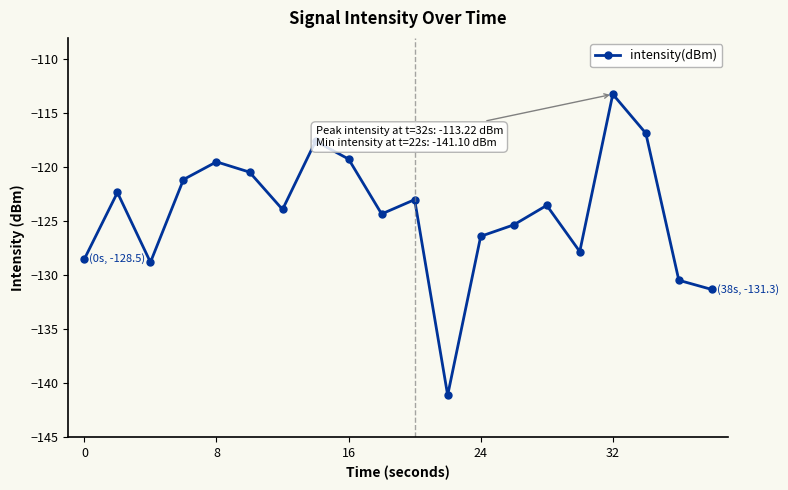

What is the maximum value shown in the chart?

-113.2